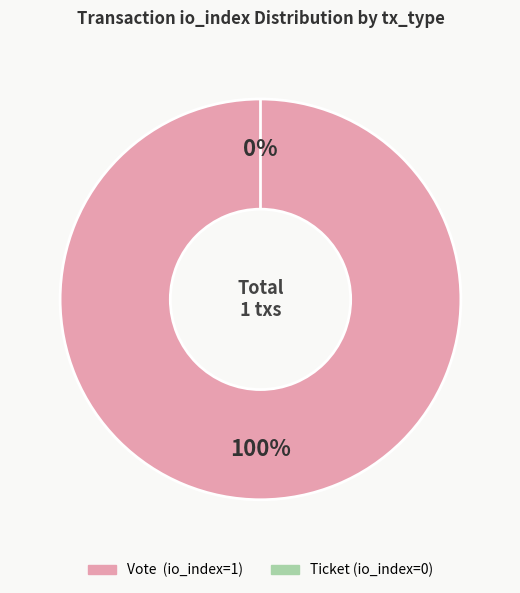

To the nearest percent, what is the average slice percentage?

50%